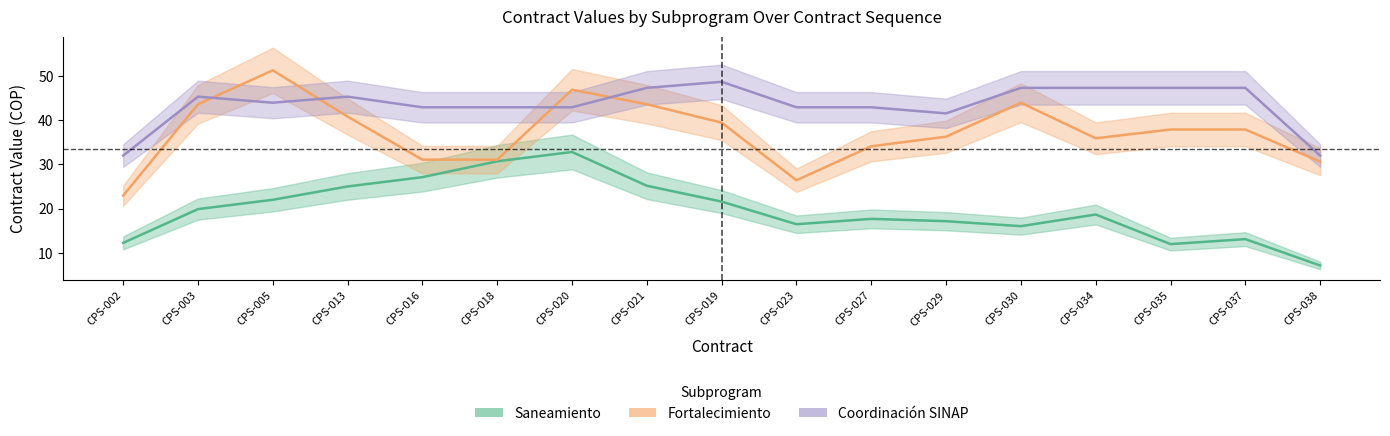

List the series in order of their peak value, highest first.

Fortalecimiento, Coordinación SINAP, Saneamiento